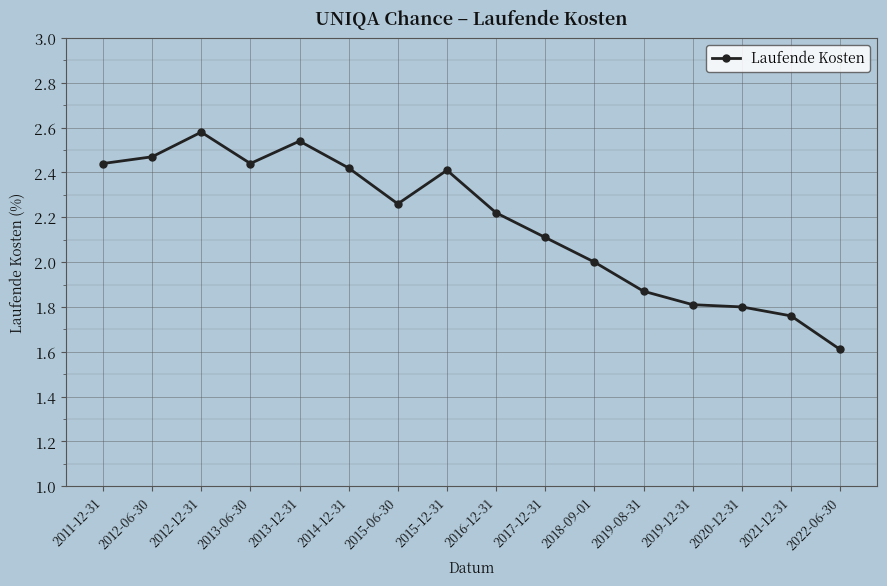

What is the ratio of the value at 2015-06-30 to the value at 2018-09-01?

1.1